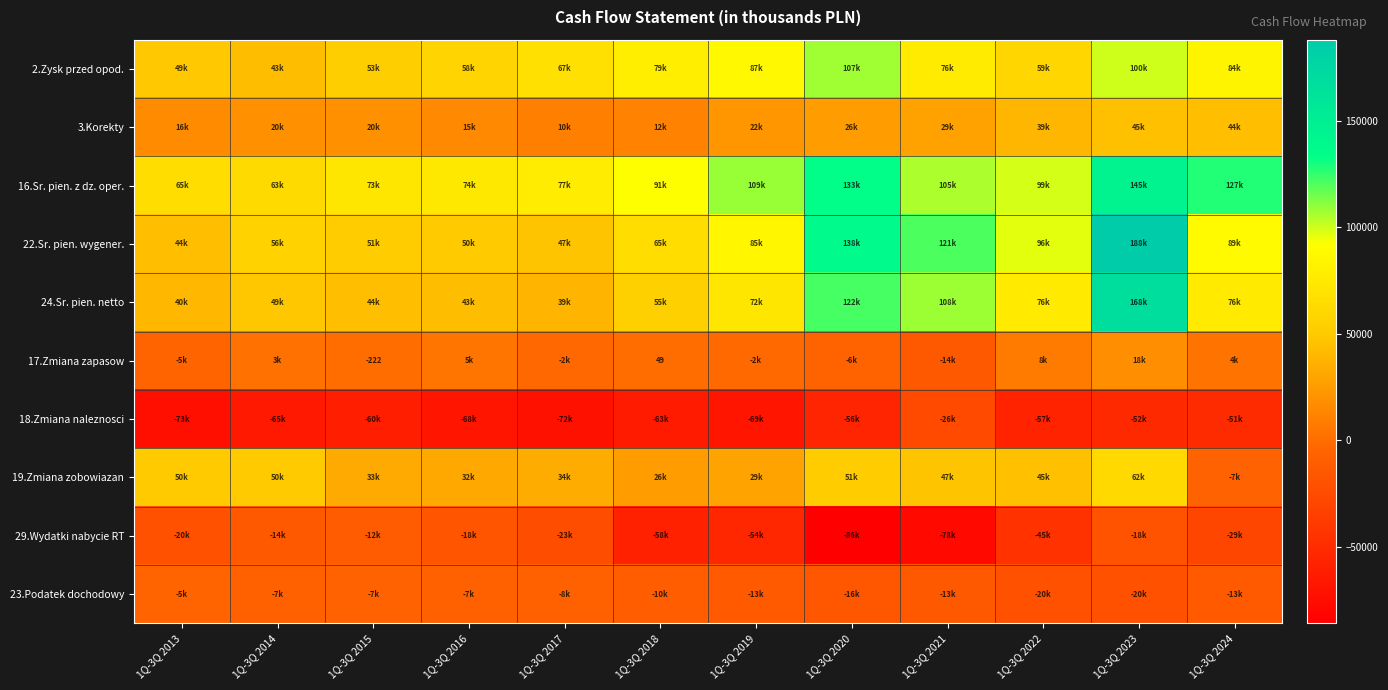

Between 1Q-3Q 2018 and 1Q-3Q 2020, which series saw the biggest shift?

22.Sr. pien. wygener.